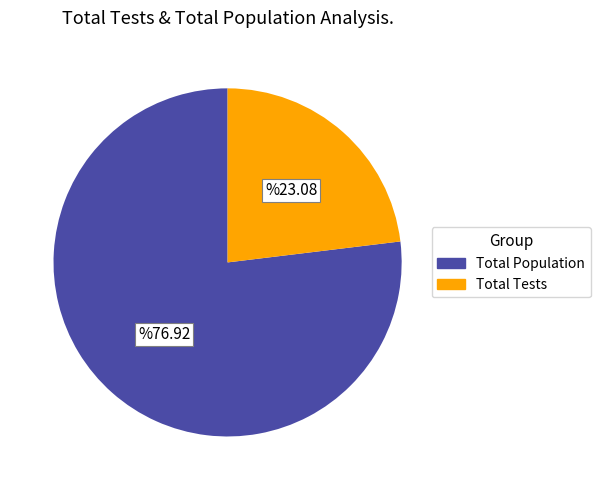

How many segments does this pie chart have?

2